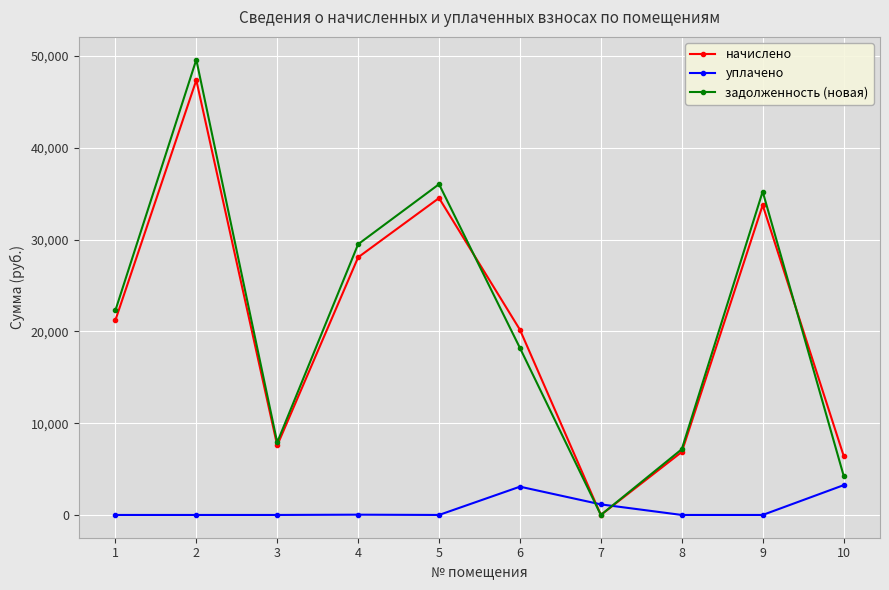

True or false: задолженность (новая) has a value of 18190.7 at 6.

True